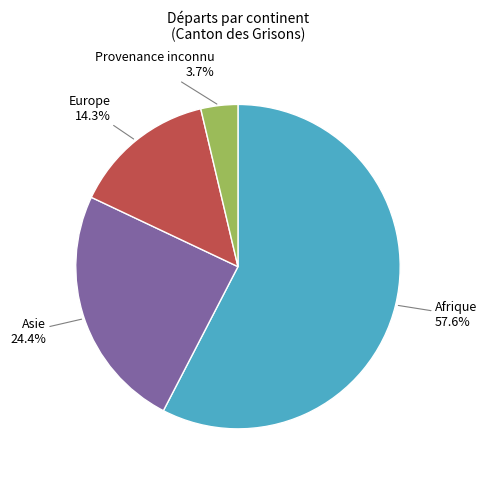

How many segments does this pie chart have?

4